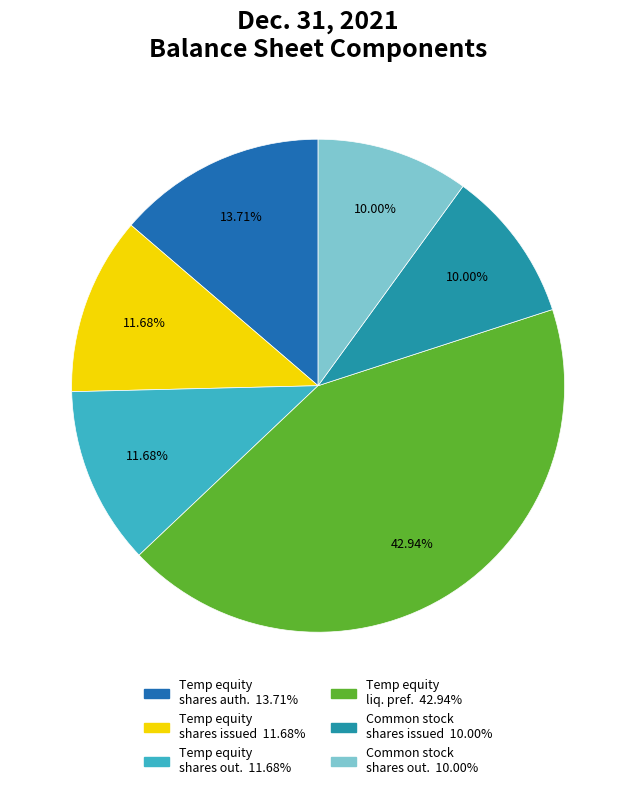

Is there a majority slice in this chart?

No